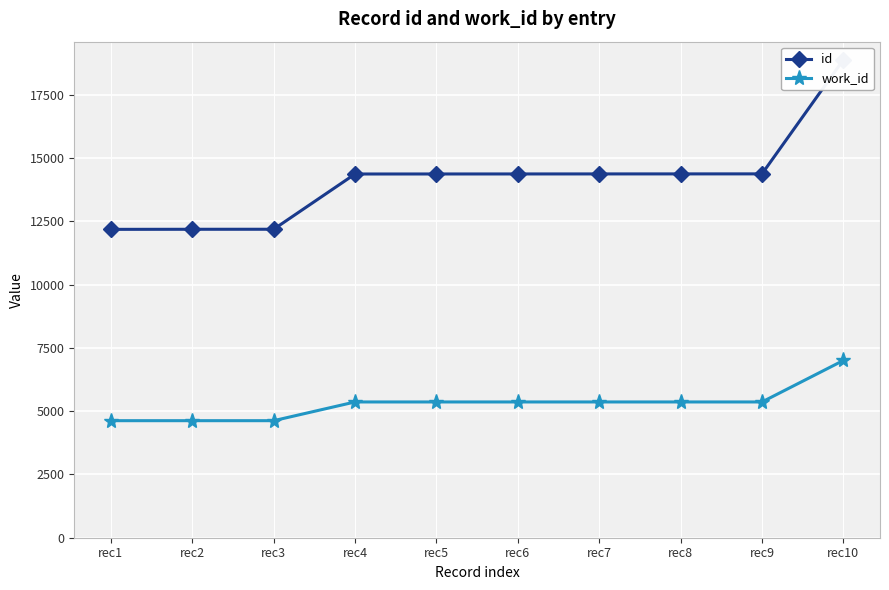

List the series in order of their overall mean, highest first.

id, work_id